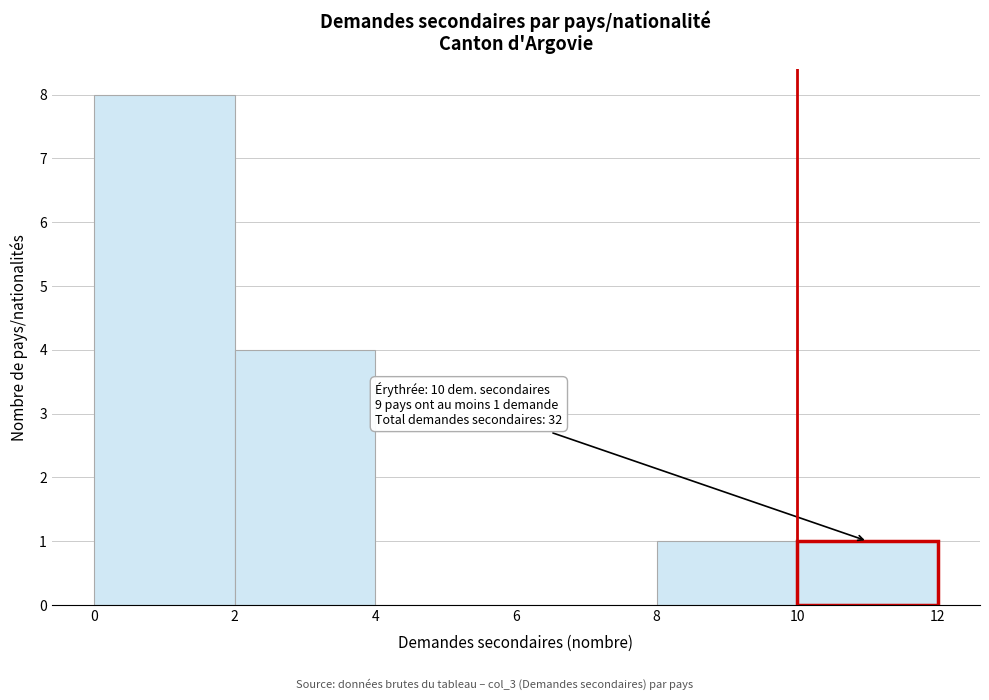

Over which range of the x-axis is the bar tallest?

0 to 2